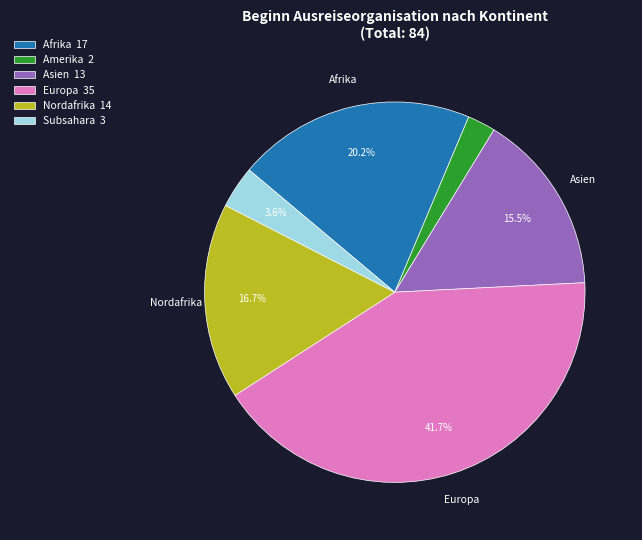

Does any single category account for the majority?

No